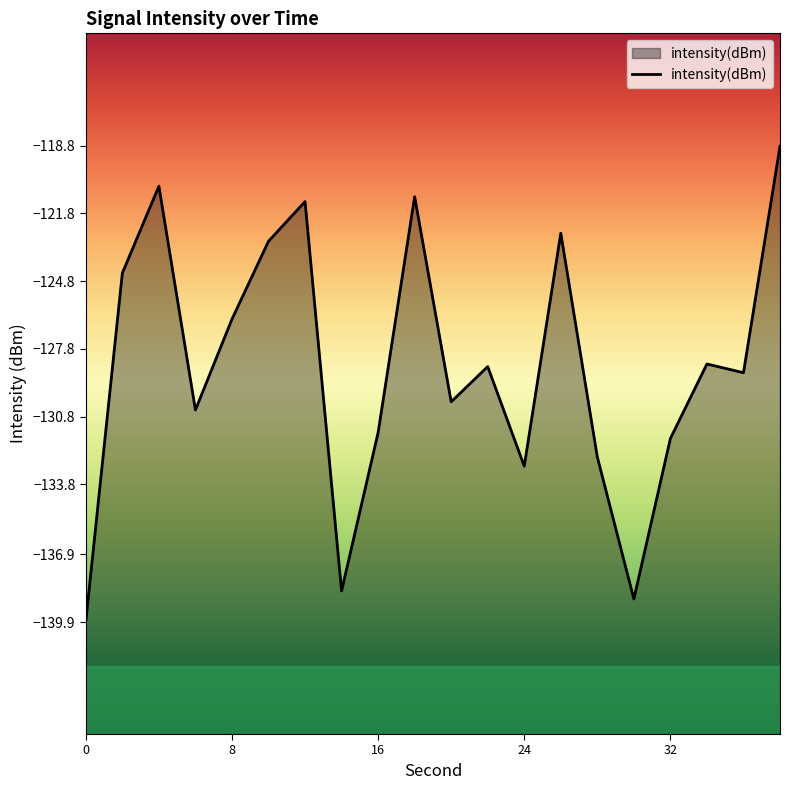

True or false: the data shows -133.0 at 24.

True